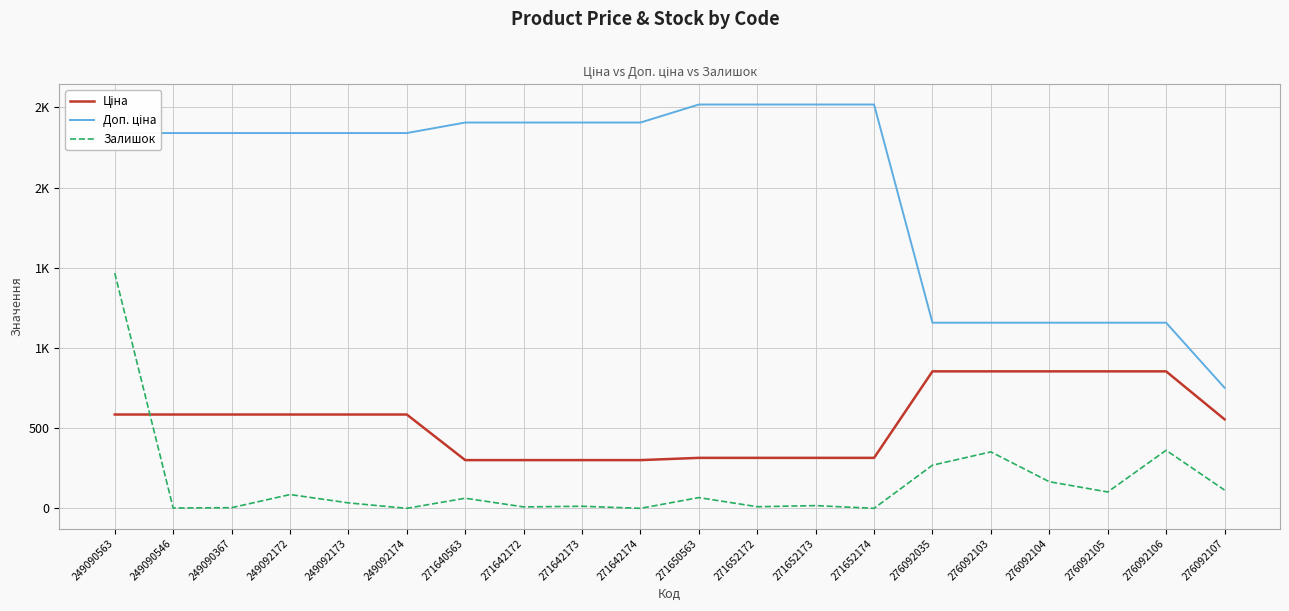

Does the chart display data point markers on the line(s)?

No